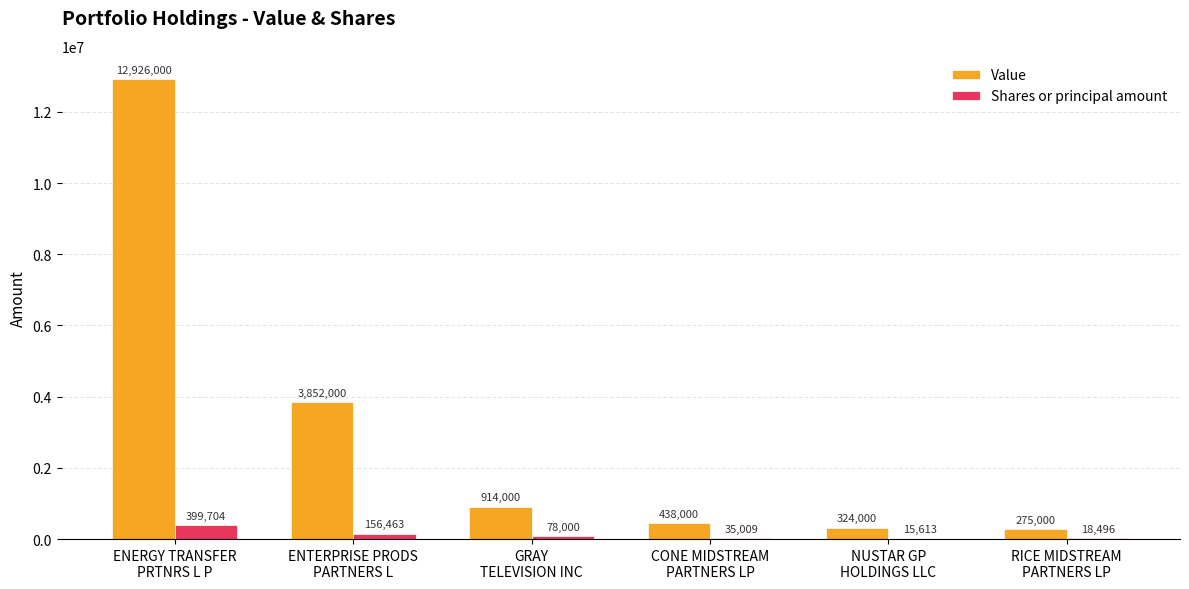

What is the sum of the Value values at CONE MIDSTREAM
PARTNERS LP and RICE MIDSTREAM
PARTNERS LP?

713000